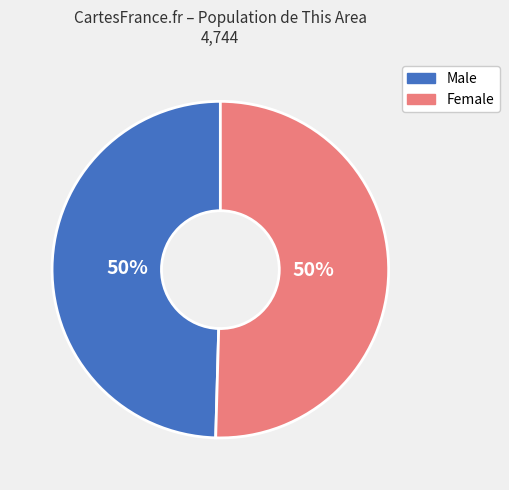

Is it true that Female is 50% of the pie?

True